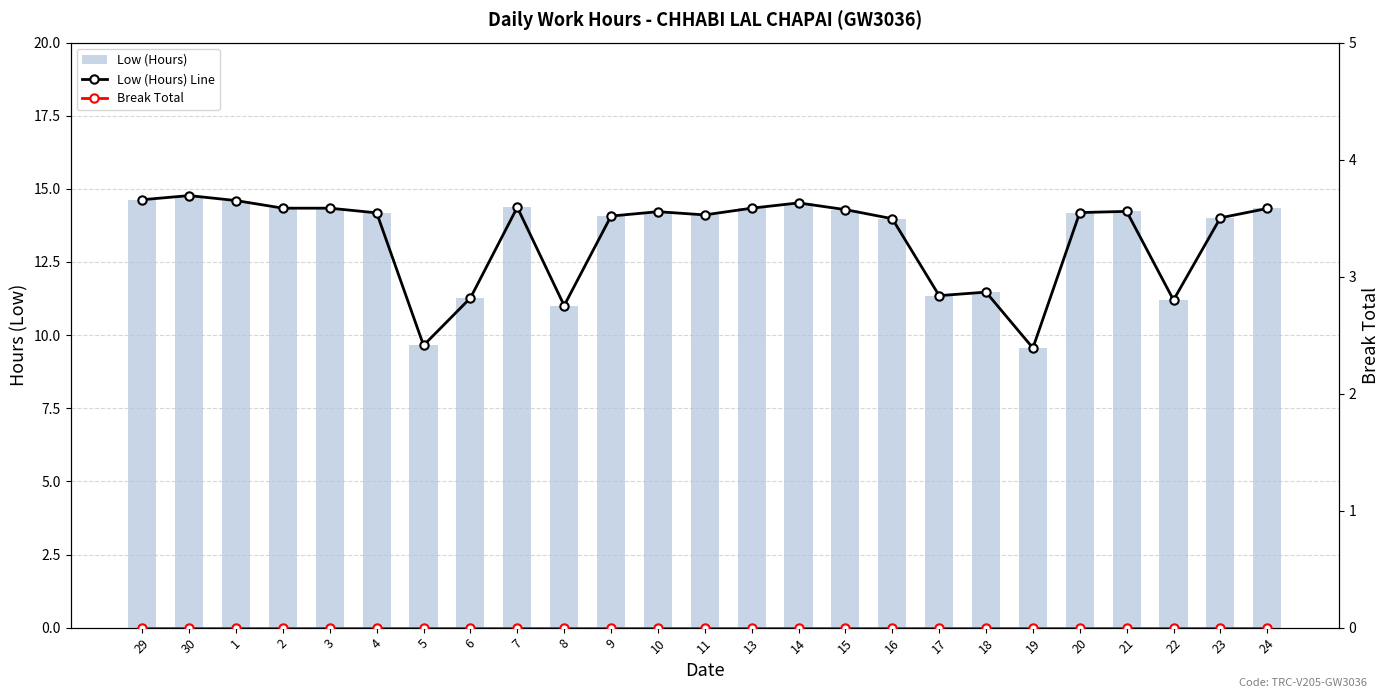

True or false: Low (Hours) has a value of 14.5 at 14.

True